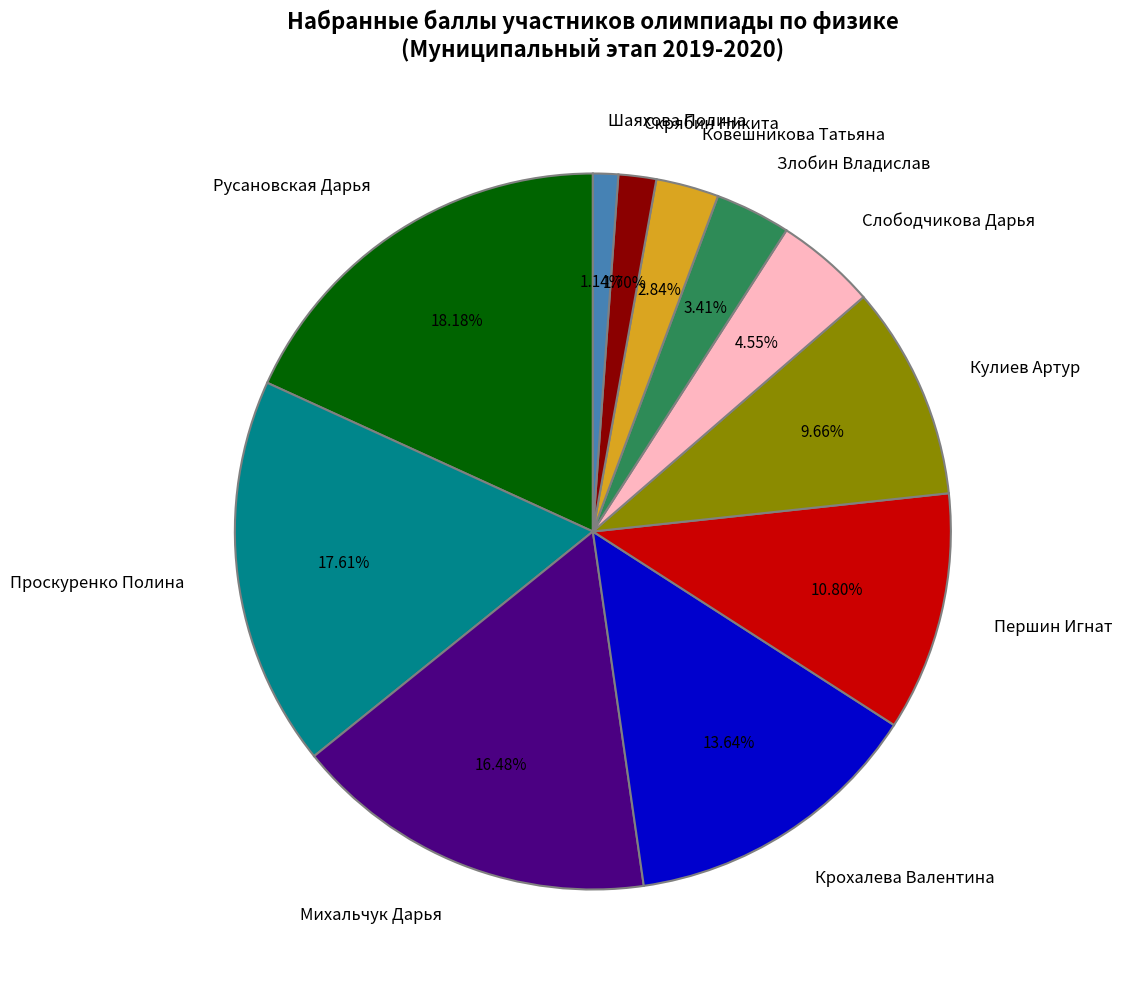

How many segments does this pie chart have?

11